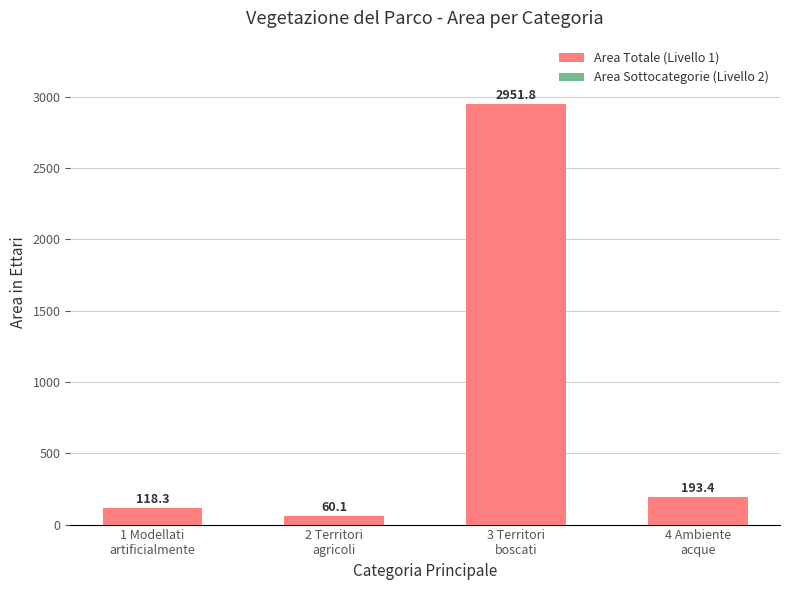

What is the sum of the Area Sottocategorie (Livello 2) values at 3 Territori
boscati and 1 Modellati
artificialmente?

3070.2